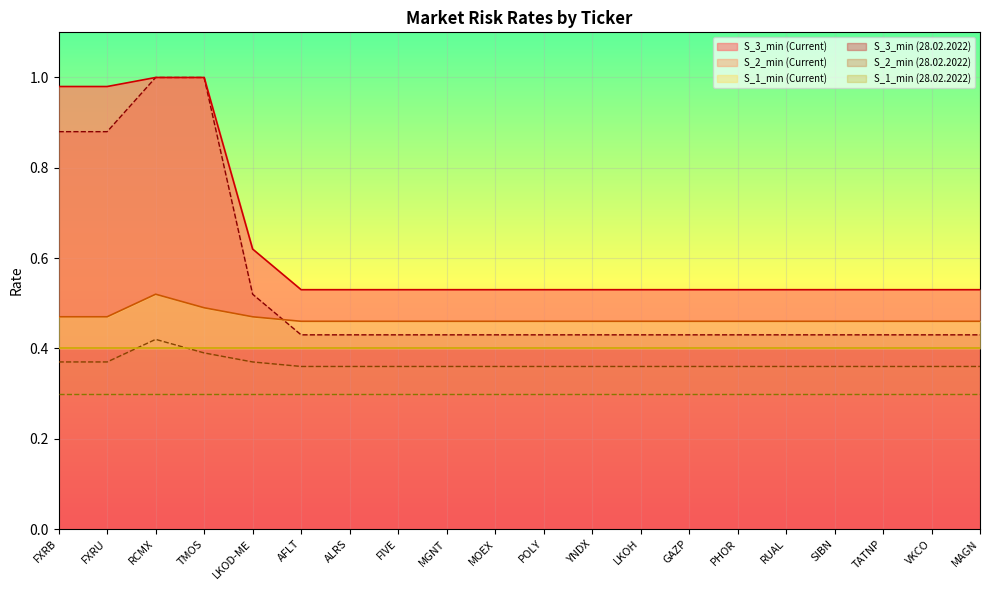

What is the maximum value shown in the chart?

1.0